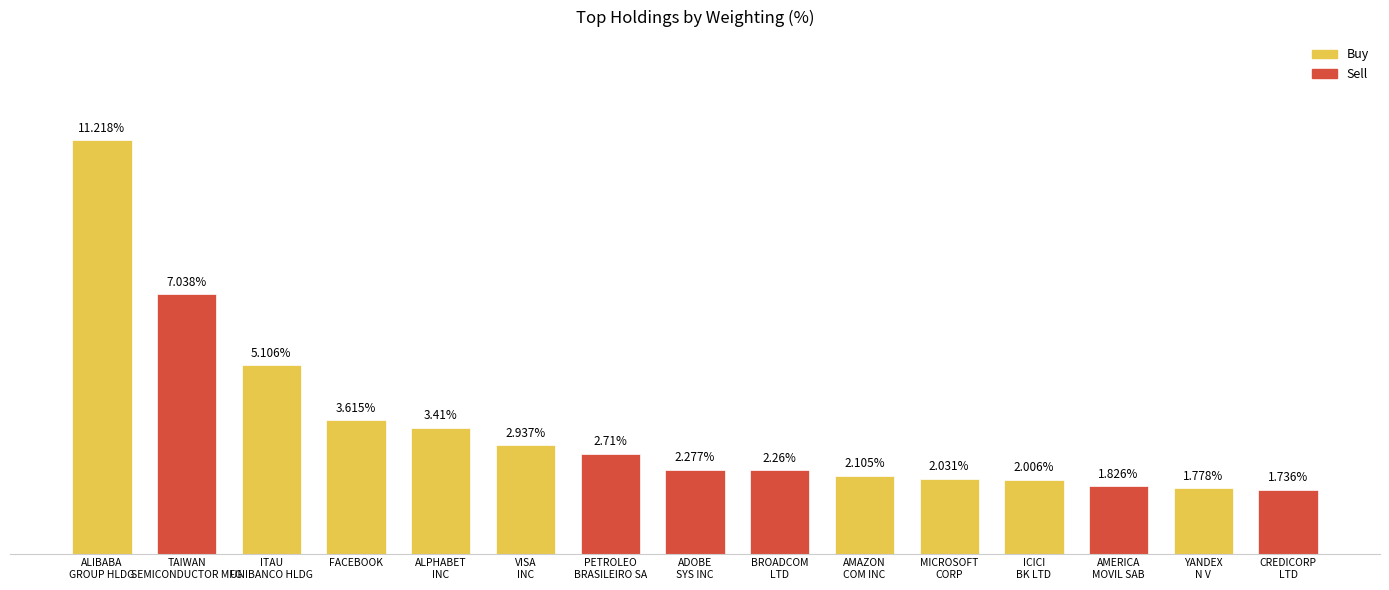

At which category does the chart reach its peak across all series?

ALIBABA
GROUP HLDG